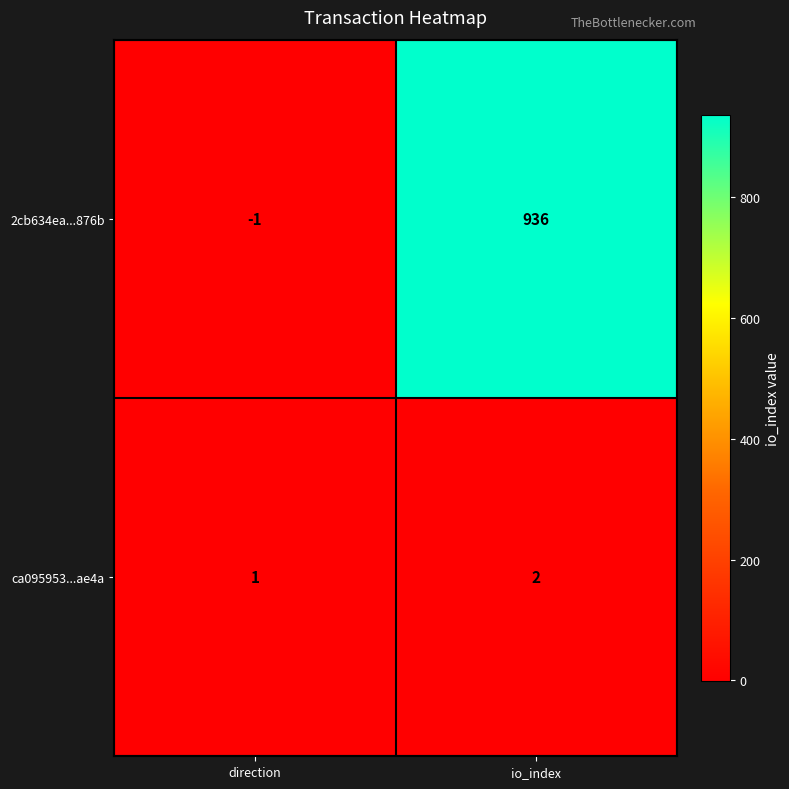

At io_index, list the series in order from smallest to largest.

ca095953...ae4a, 2cb634ea...876b